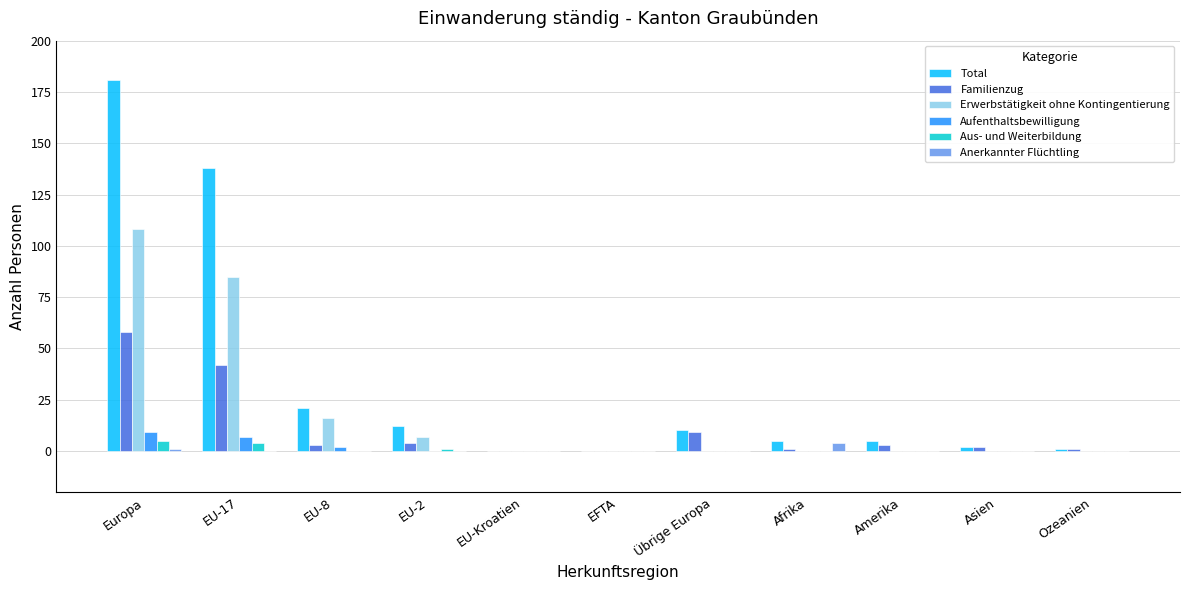

How many groups of bars are there?

11